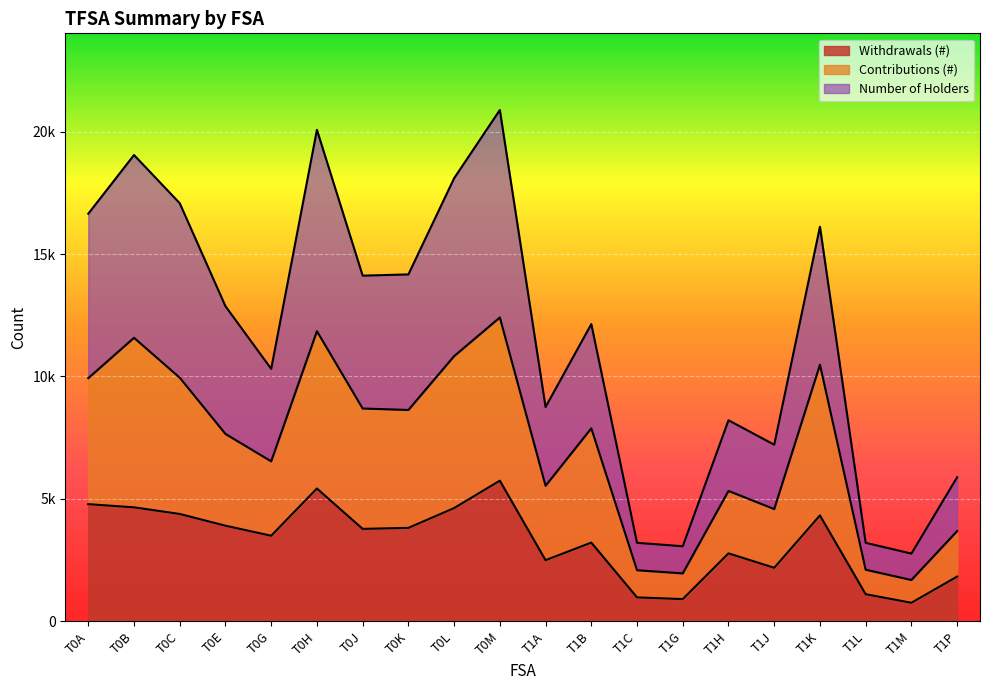

Between T0E and T0J, which series saw the biggest shift?

Number of Holders